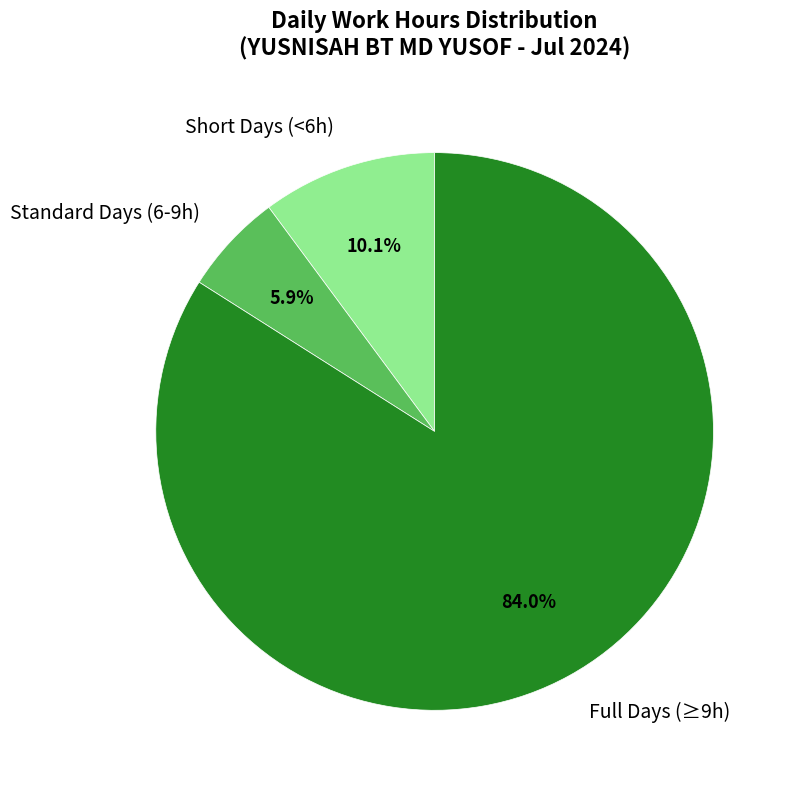

What percentage is NOT represented by Standard Days (6-9h)?

94.1%